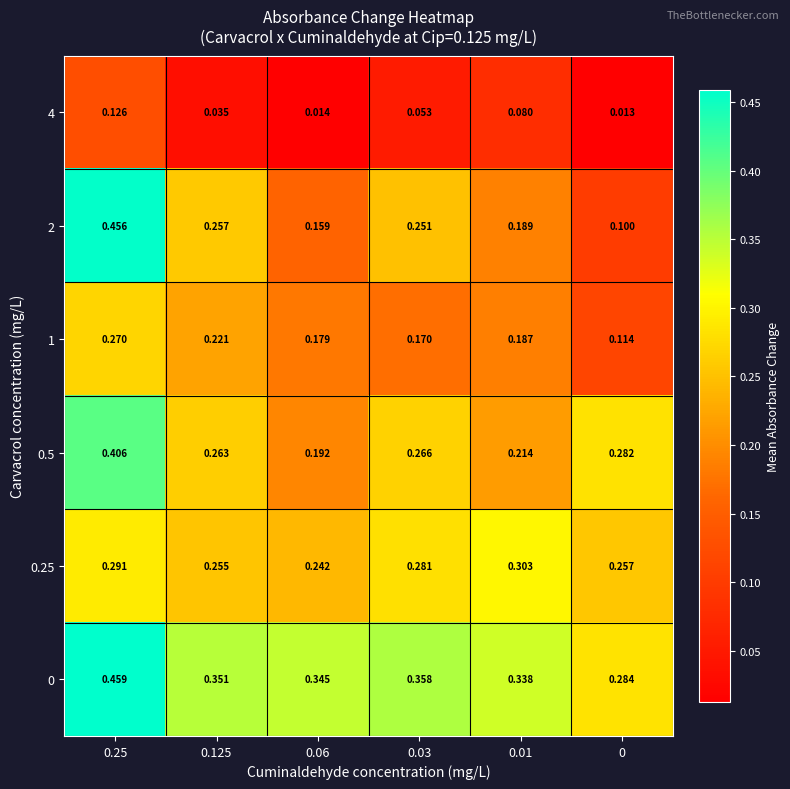

What is the greatest value displayed?

0.5